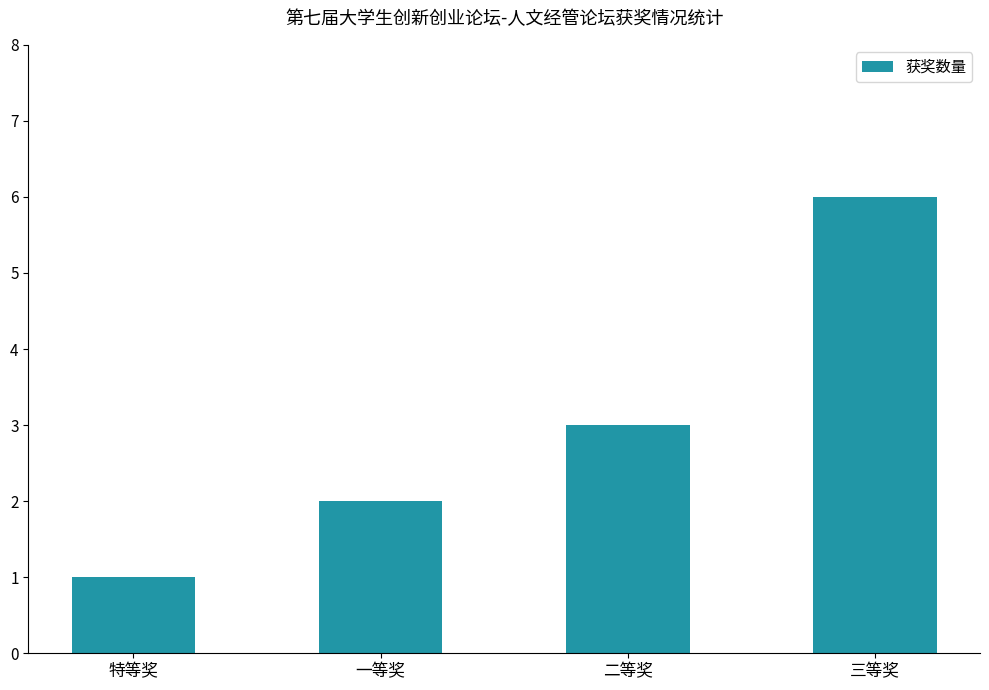

Count the number of data series in this chart.

1